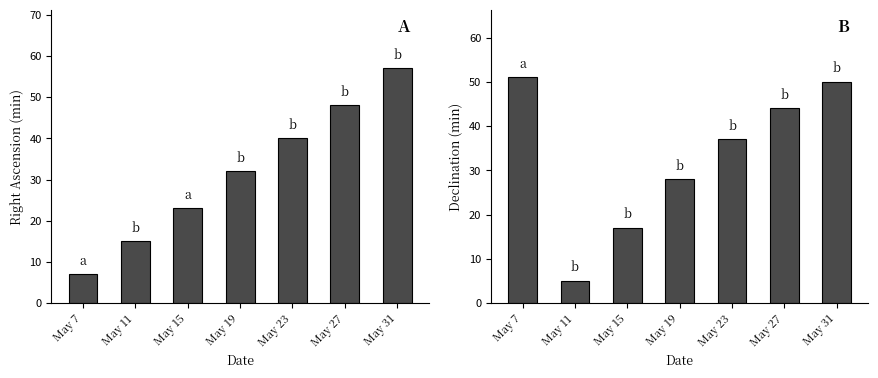

Rank the series by their maximum value, from highest to lowest.

RA min, Dec min